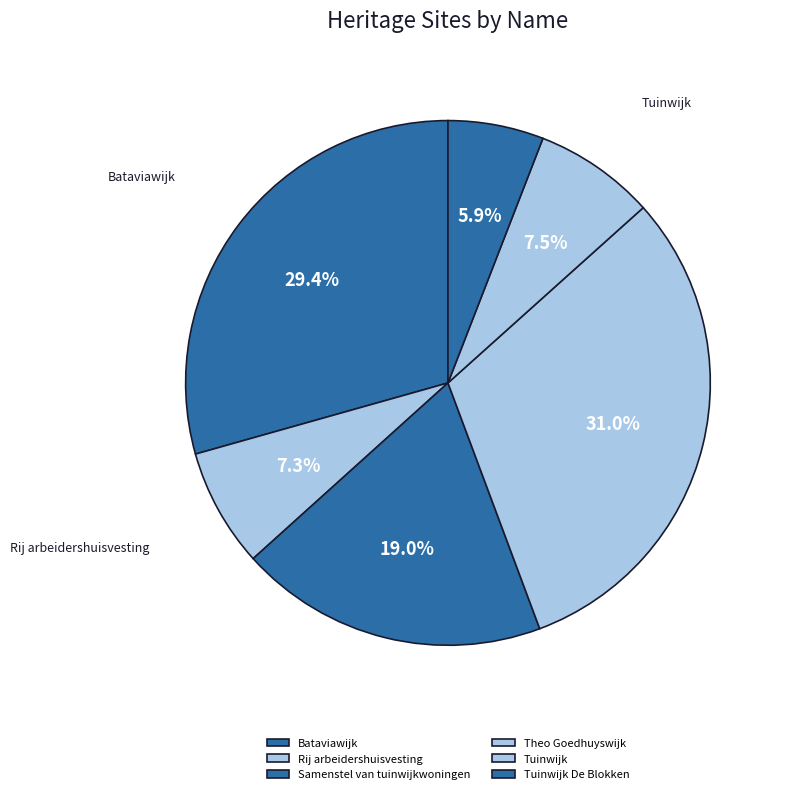

What is the largest slice in the pie chart?

Theo Goedhuyswijk